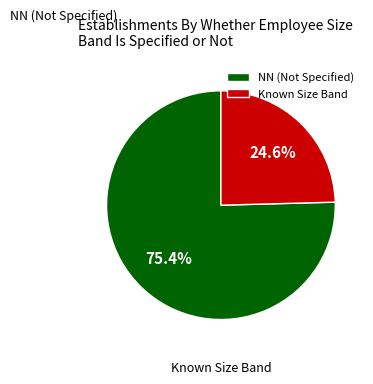

How many slices are in this pie chart?

2